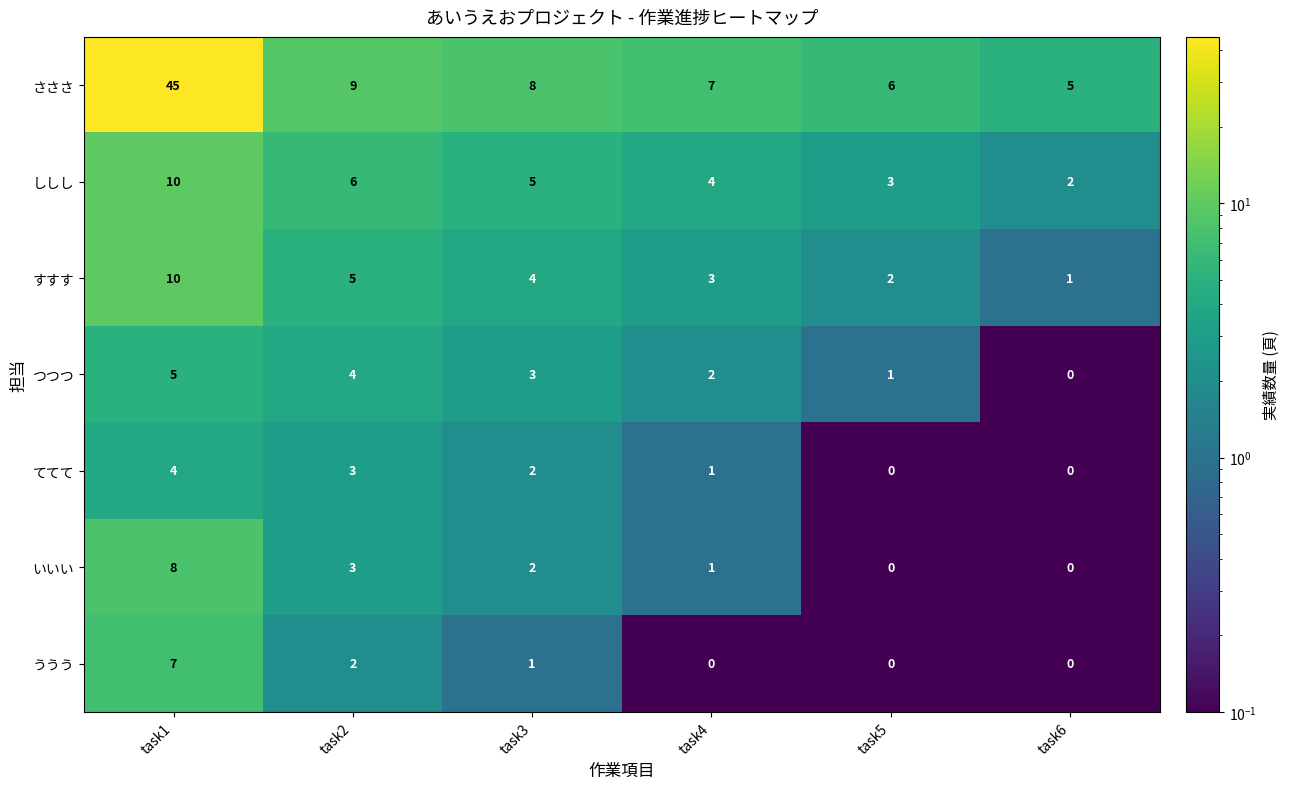

List the labels in order of ししし value, smallest first.

task6, task5, task4, task3, task2, task1